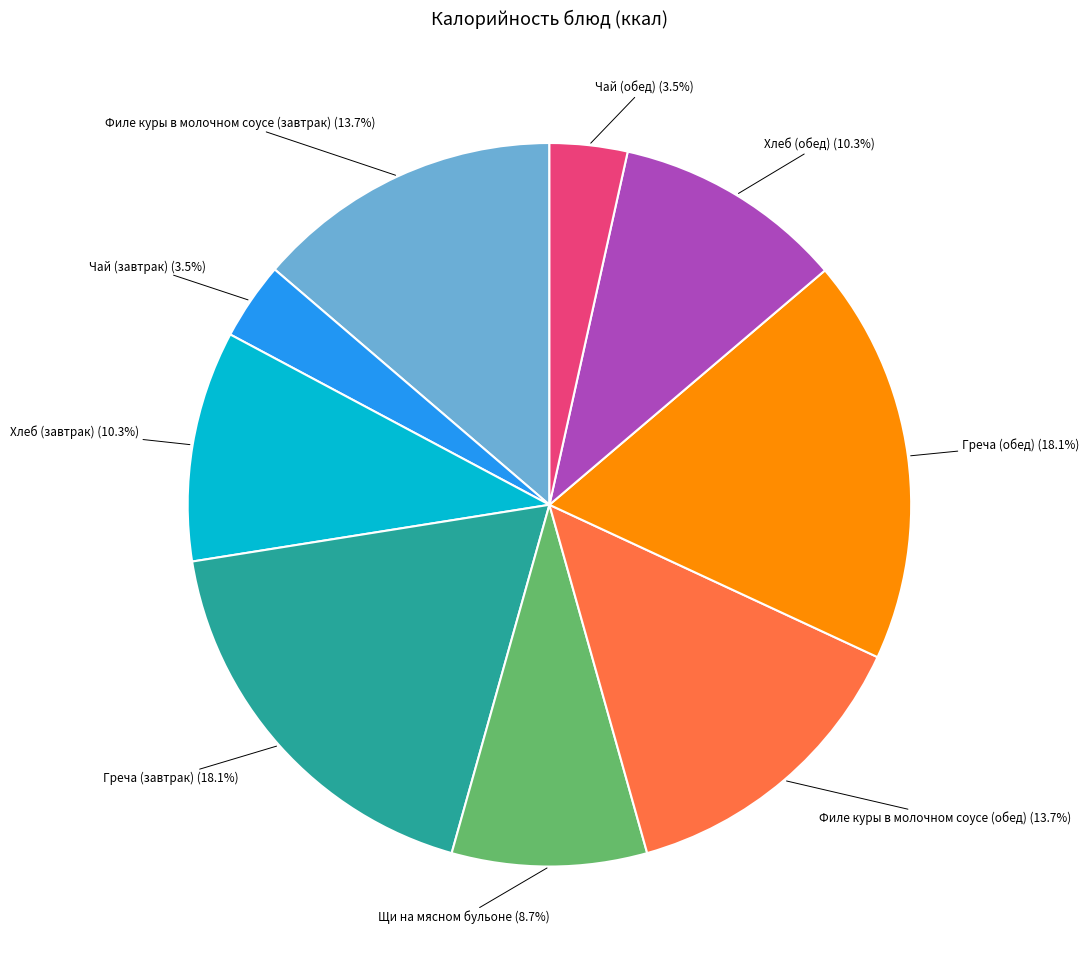

Is there any slice that represents more than half of the pie?

No